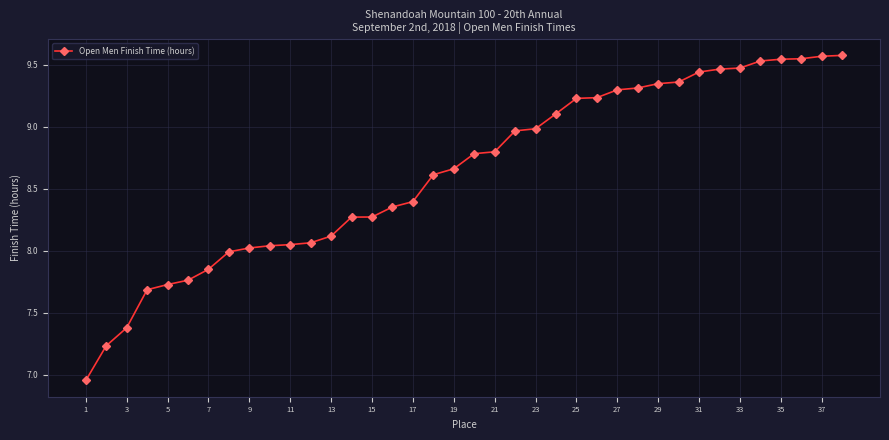

What is the average value?

8.6